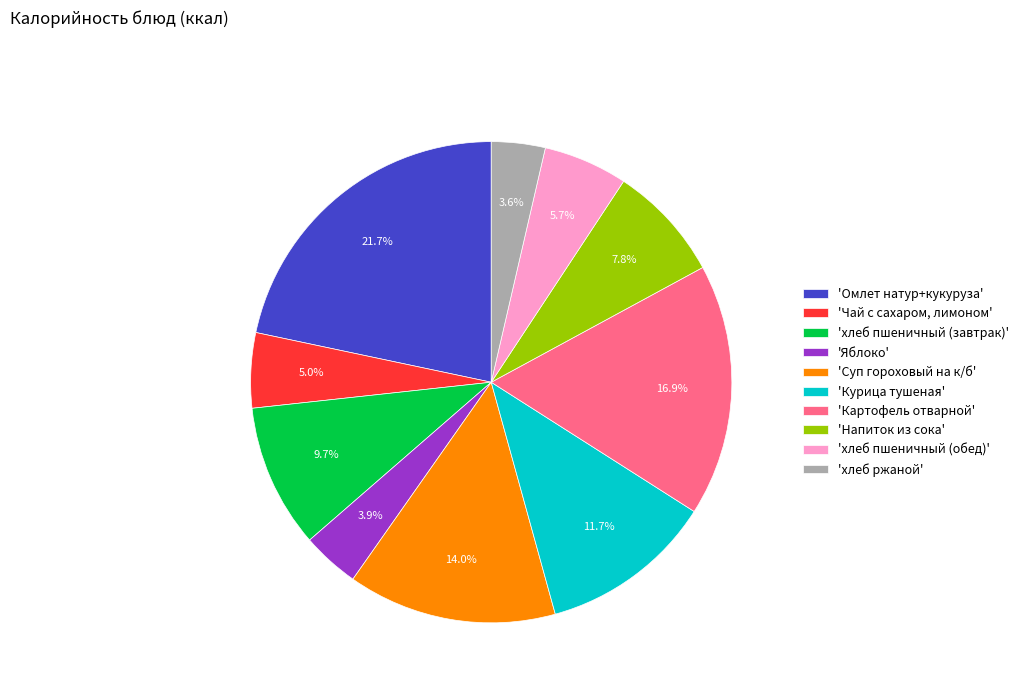

Approximately how many times larger is the value at 'Курица тушеная' compared to 'Чай с сахаром, лимоном'?

2.3